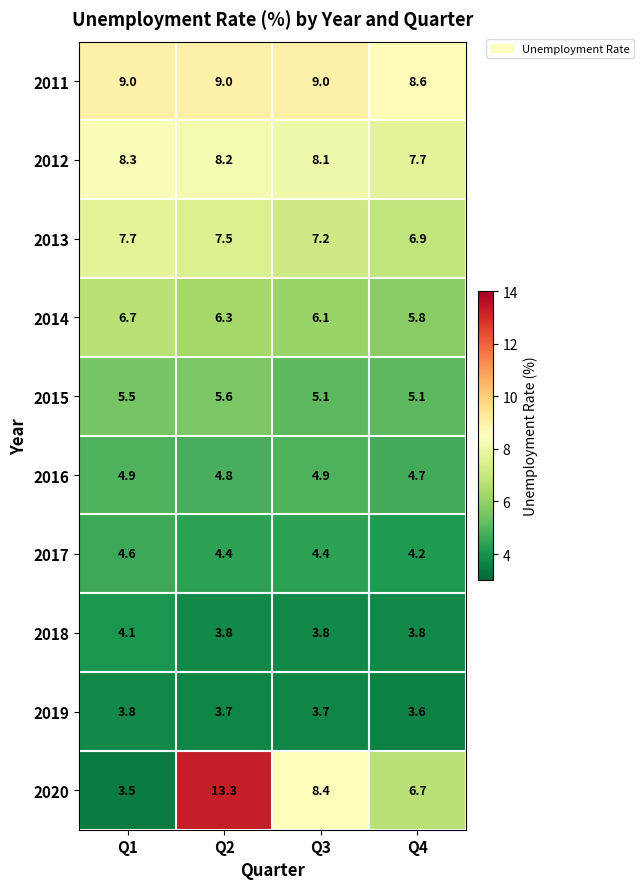

Count the 2012 values in the range 8 to 9.

3